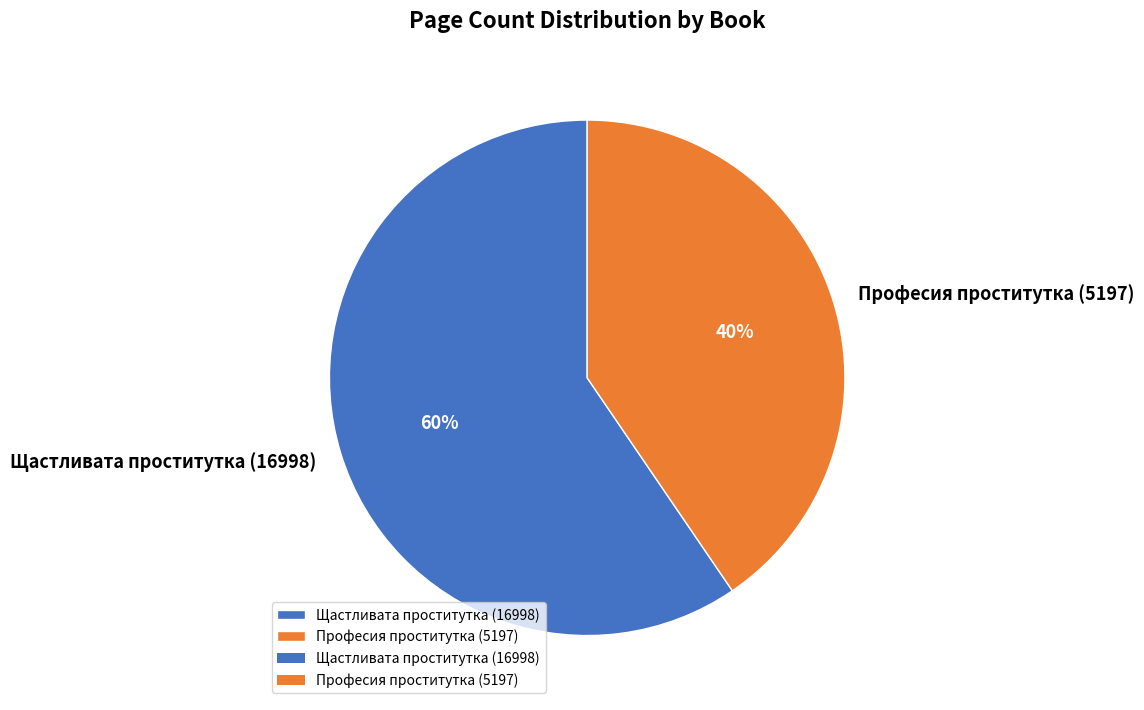

Is it true that Щастливата проститутка (16998) is 46% of the pie?

False